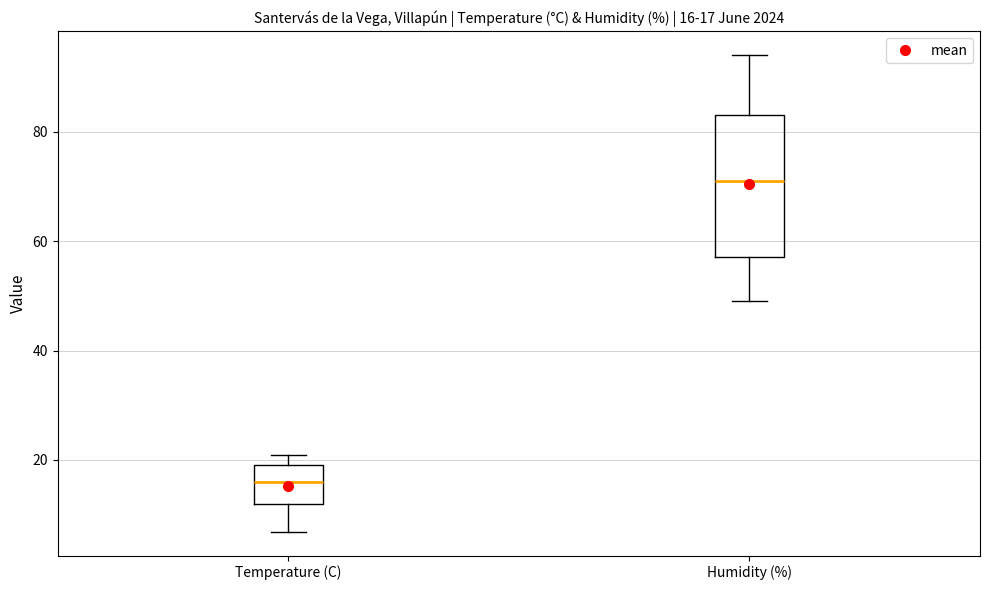

Which box is the tallest, from its lower edge to its upper edge?

Humidity (%)